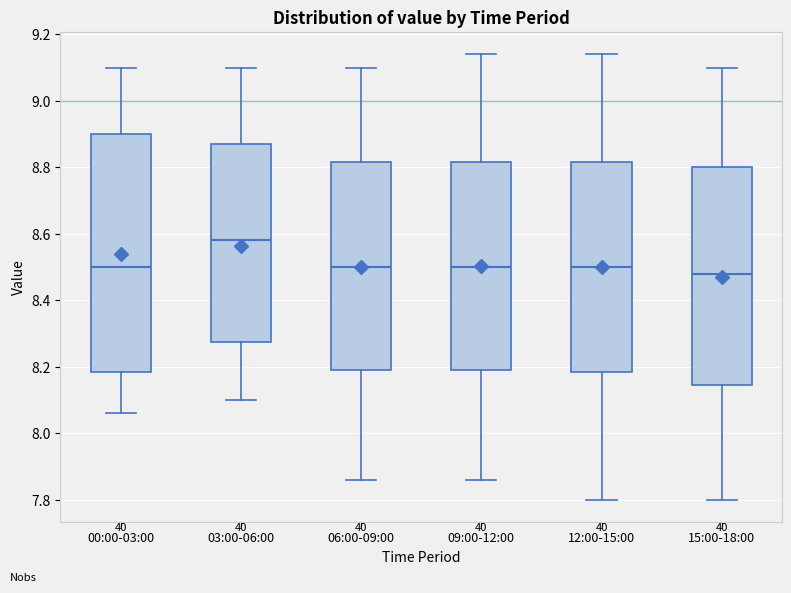

Which box's median line is the highest?

03:00-06:00